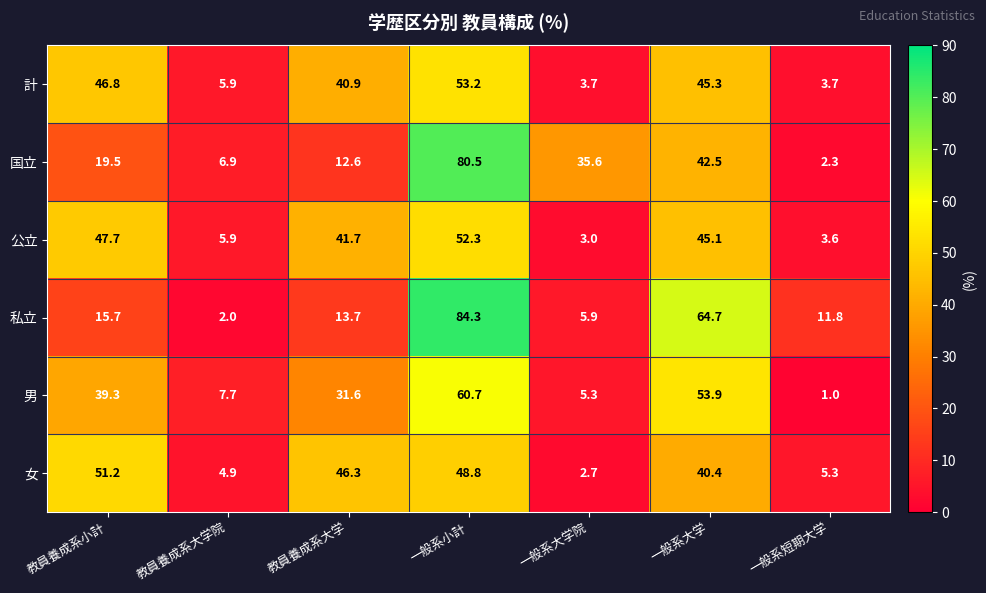

At which label is 男 closest to 30?

教員養成系大学